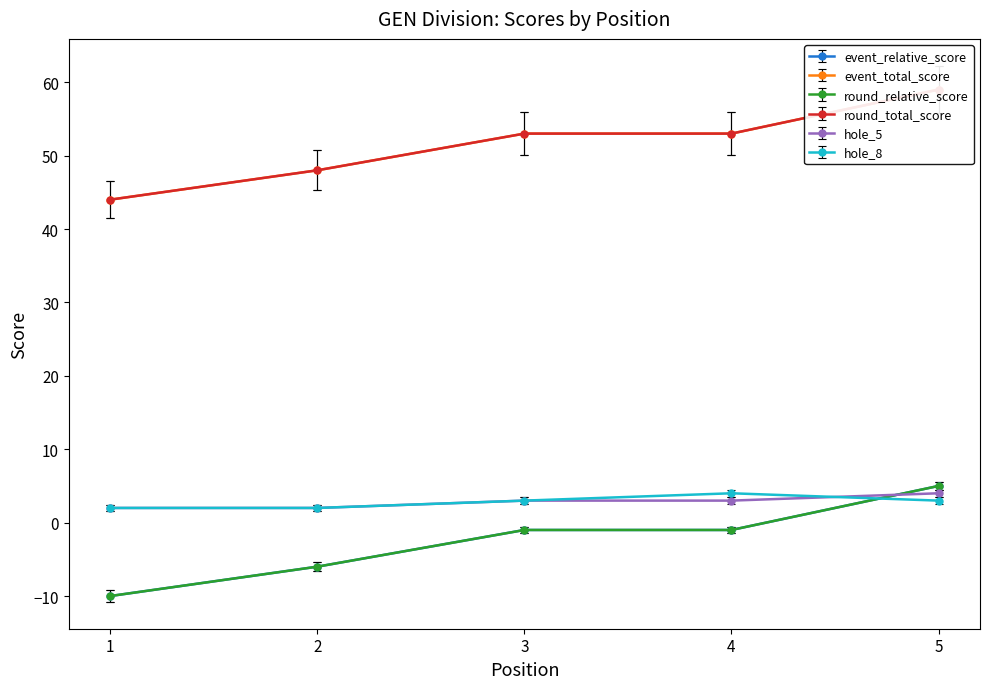

True or false: round_relative_score and event_relative_score intersect in this chart.

False